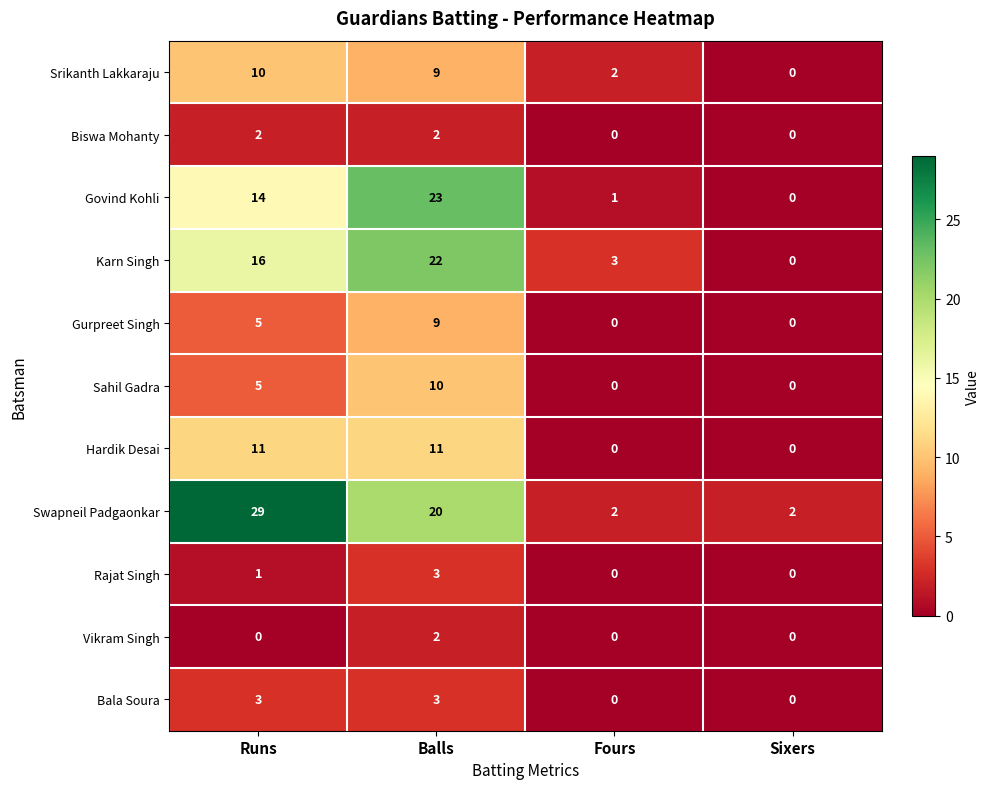

What is the maximum value for Karn Singh?

22